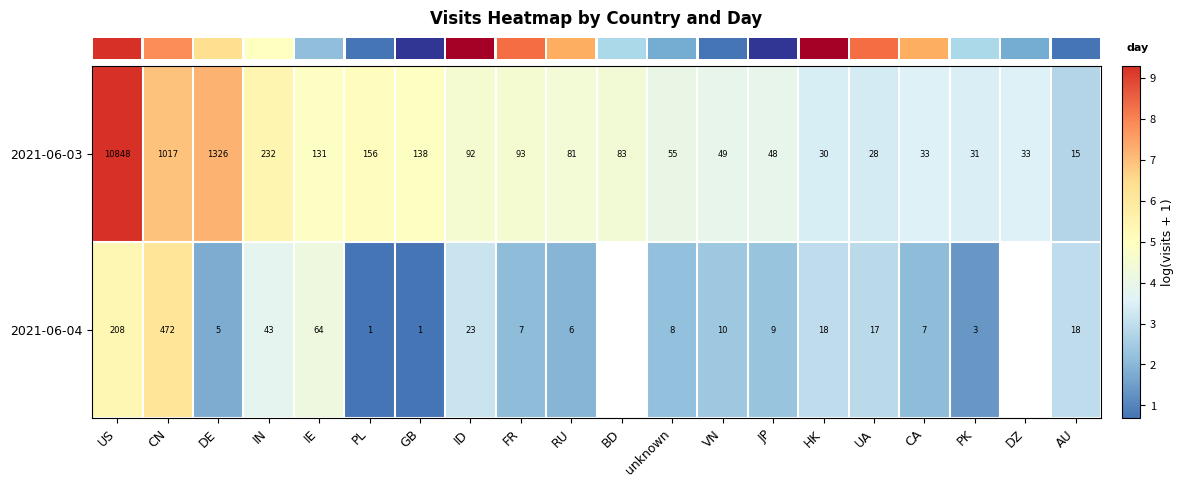

Rank the categories by row_1 value from lowest to highest.

PL, GB, PK, DE, RU, FR, CA, unknown, JP, VN, UA, HK, AU, ID, IN, IE, US, CN, BD, DZ